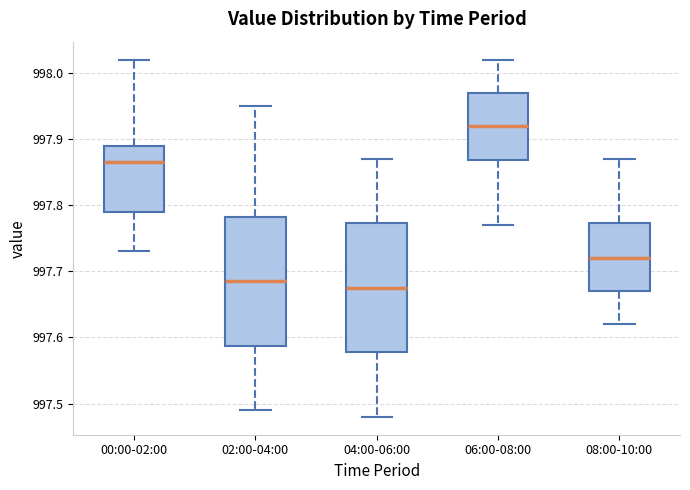

Reading left to right, read every box against the y-axis: the position of its median line, the range the box covers, and the ends of its whiskers. The values are not printed on the chart, so give them approximately, as read against the axis.

00:00-02:00: median 997.87, box 997.79 to 997.89, whiskers 997.73 to 998.02
02:00-04:00: median 997.69, box 997.59 to 997.78, whiskers 997.49 to 997.95
04:00-06:00: median 997.68, box 997.58 to 997.77, whiskers 997.48 to 997.87
06:00-08:00: median 997.92, box 997.87 to 997.97, whiskers 997.77 to 998.02
08:00-10:00: median 997.72, box 997.67 to 997.77, whiskers 997.62 to 997.87